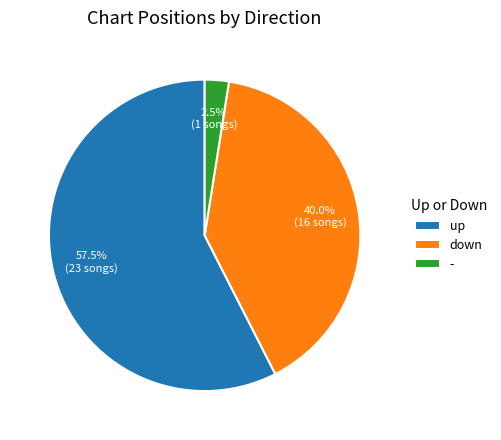

Does any single category account for the majority?

Yes